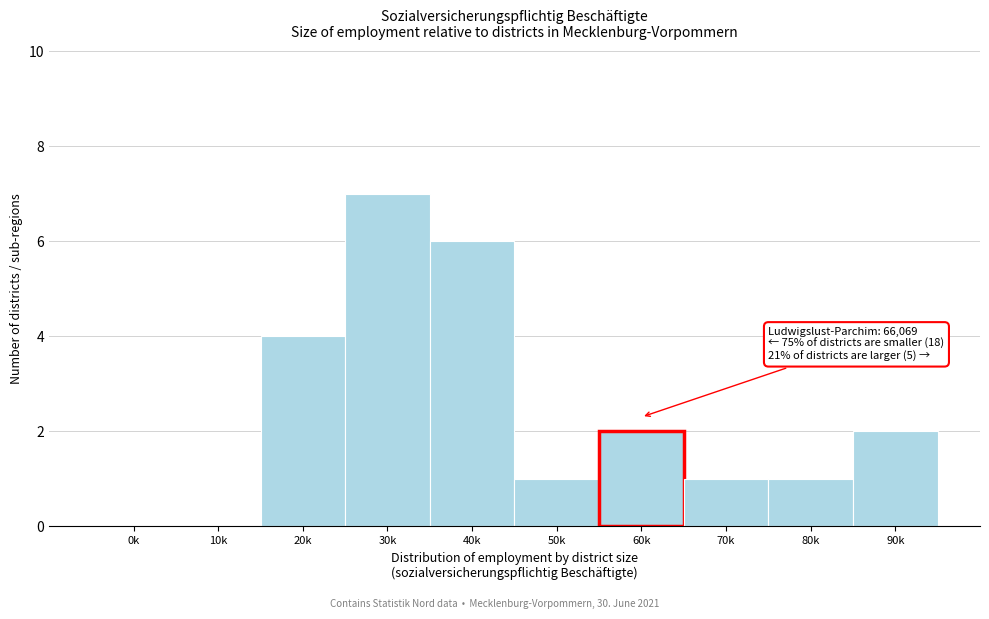

Reading left to right, list all the values displayed in this chart.

0k=0	10k=0	20k=4	30k=7	40k=6	50k=1	60k=2	70k=1	80k=1	90k=2